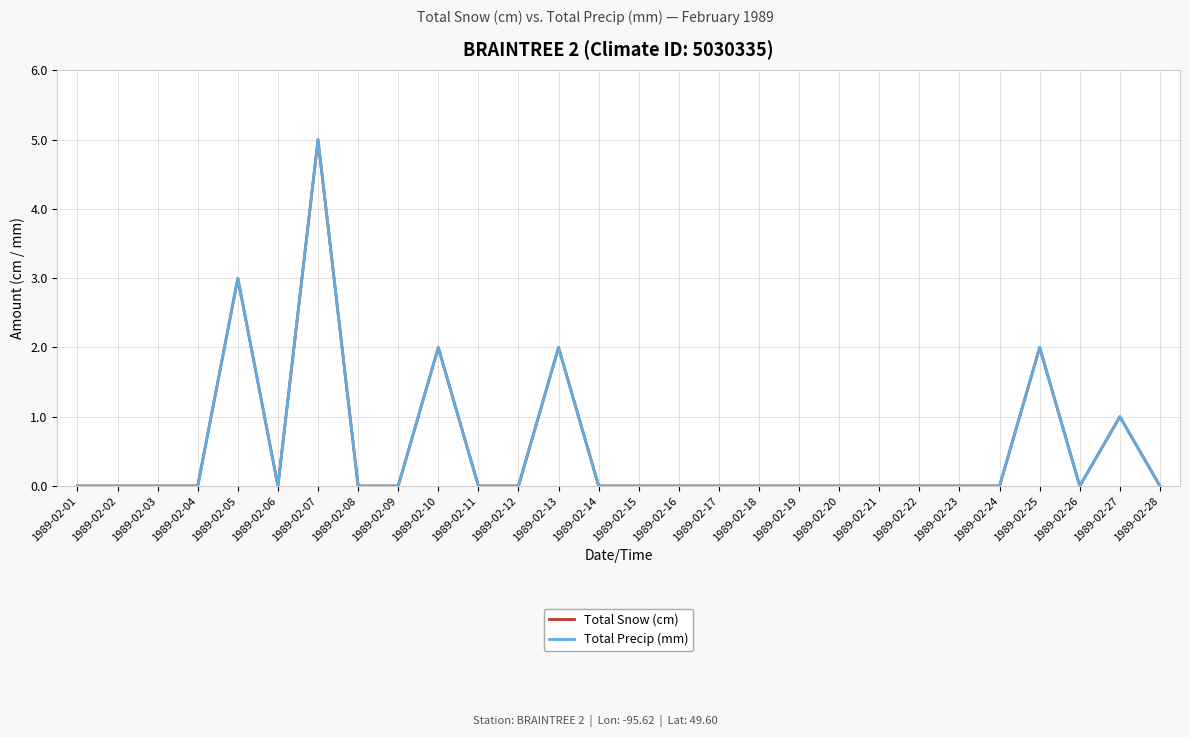

Is this an area chart (filled region under the line)?

No